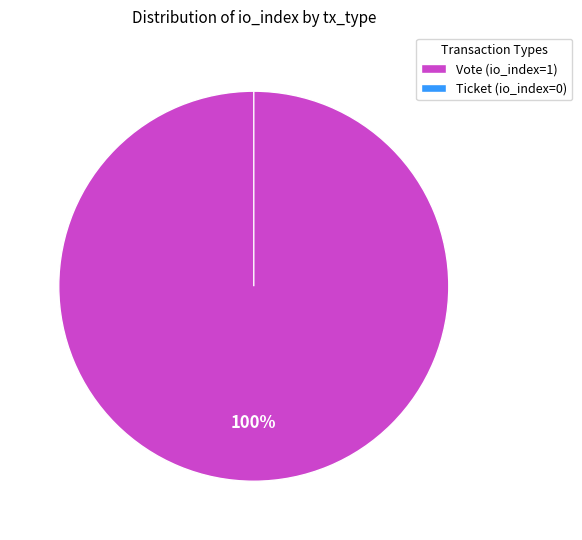

To the nearest percent, what is the difference between the largest and smallest slice percentages?

100%